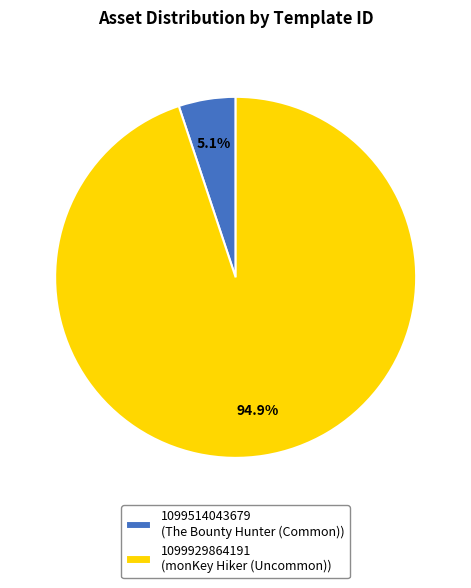

Is it true that 1099514043679 is 1% of the pie?

False